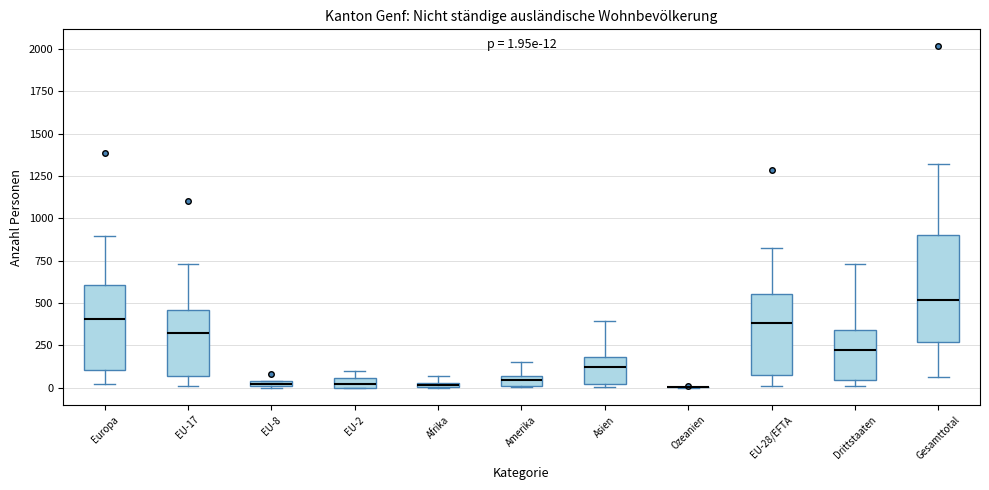

Comparing the boxes themselves (not the whiskers), which one is the tallest?

Gesamttotal